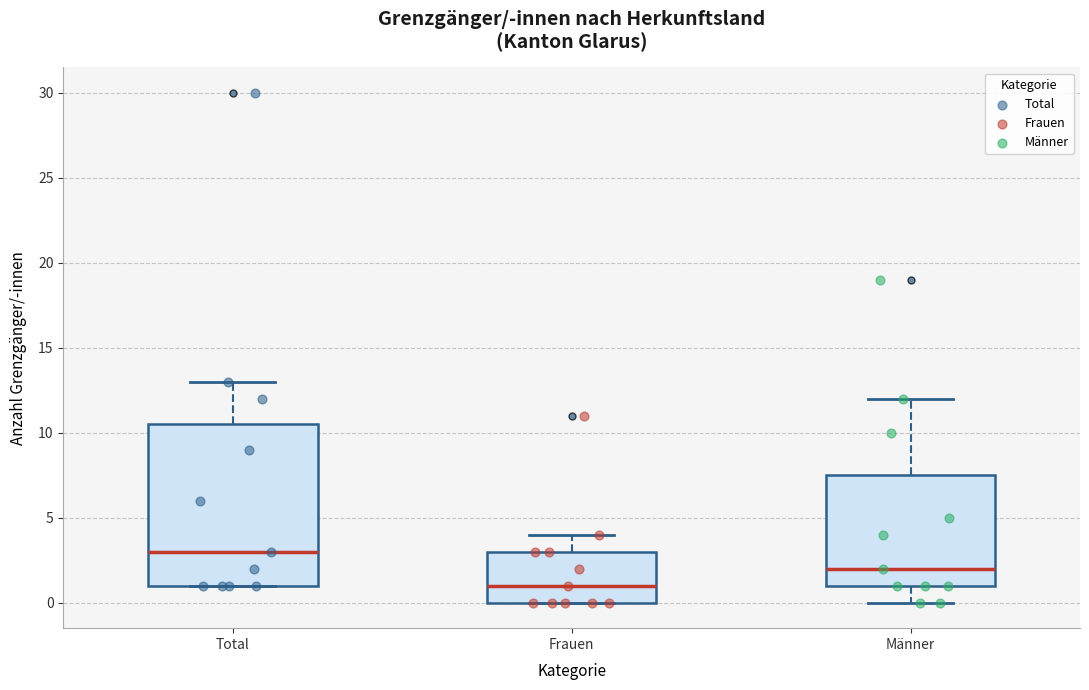

Reading left to right, transcribe this box plot: for each box, give where its median line is, the range the box spans, and where its two whiskers end, as read against the y-axis. The values are not printed on the chart, so give them approximately, as read against the axis.

Total: median 3.0, box 1.0 to 10.5, whiskers 1.0 to 13.0
Frauen: median 1.0, box 0.0 to 3.0, whiskers 0.0 to 4.0
Männer: median 2.0, box 1.0 to 7.5, whiskers 0.0 to 12.0